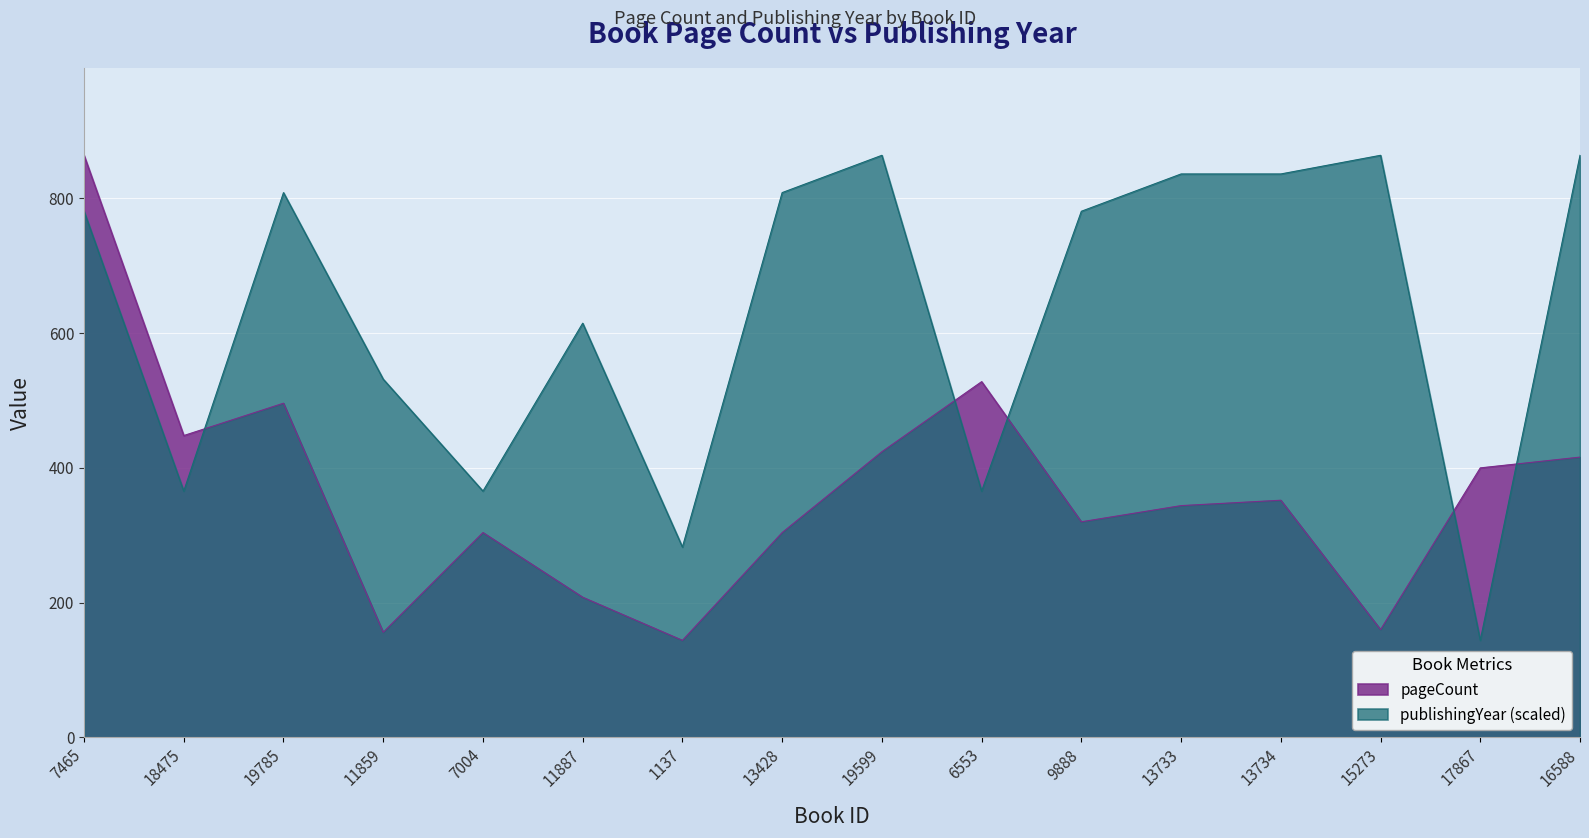

Is the value of pageCount at 19599 greater than the value of publishingYear at 19599?

No